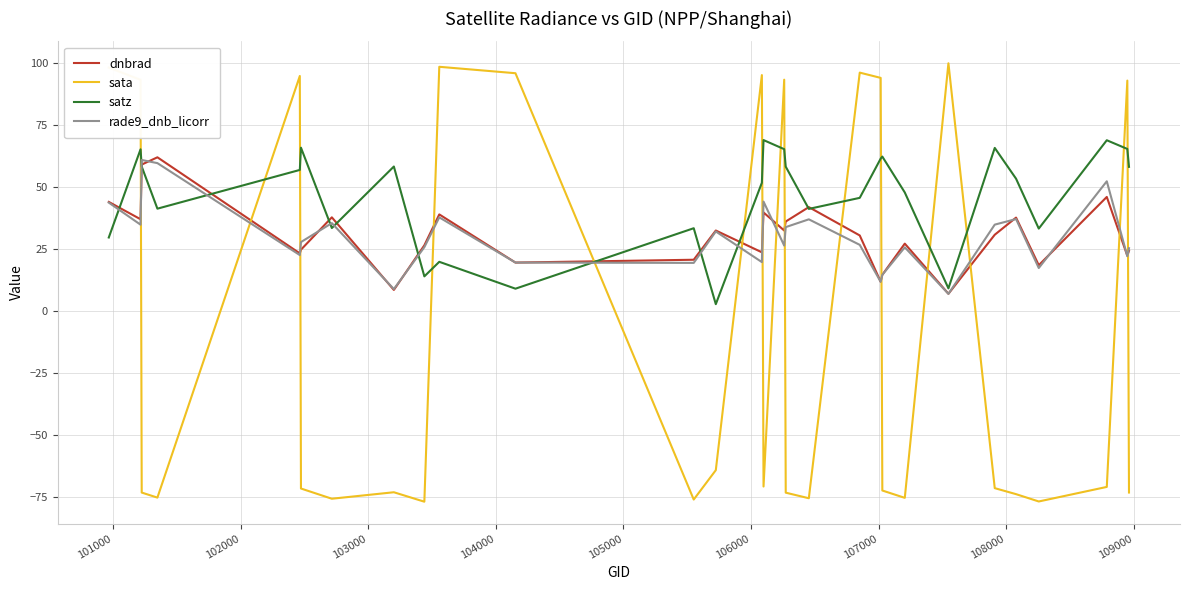

Which series ends up on top after the final intersection of sata and satz?

satz